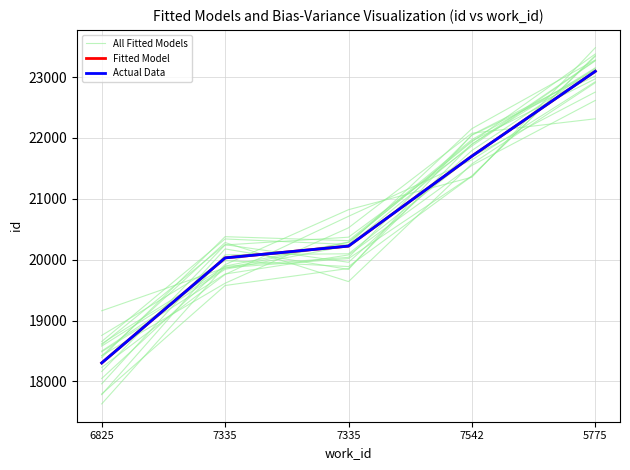

How many lines are shown in the chart?

3